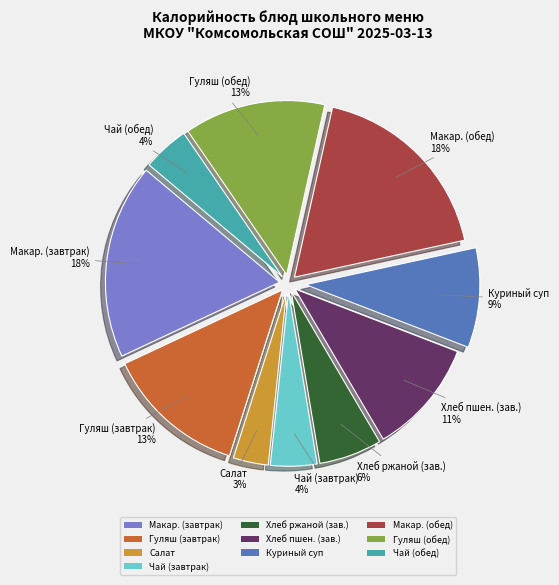

Does Макар. (обед) represent more than half of the total?

No